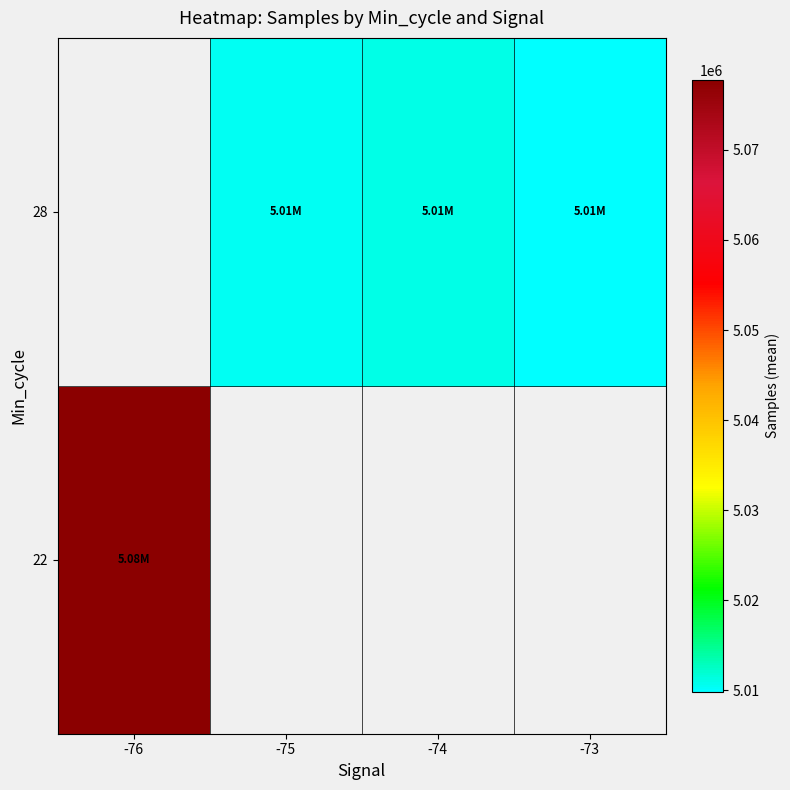

Which category has the highest value across all series?

-76